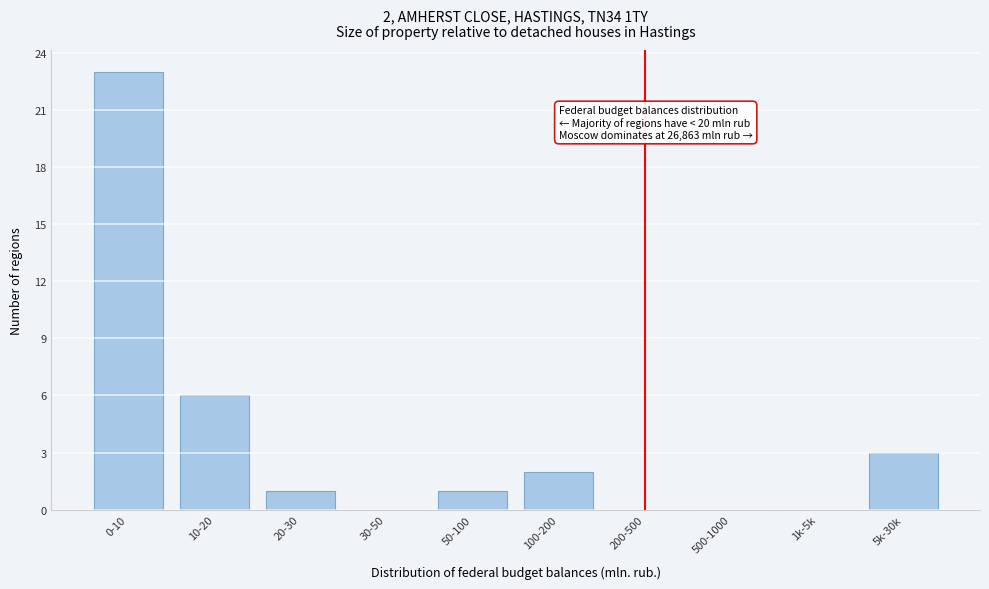

Reading right to left, extract all data points from this chart.

5k-30k=3	1k-5k=0	500-1000=0	200-500=0	100-200=2	50-100=1	30-50=0	20-30=1	10-20=6	0-10=23